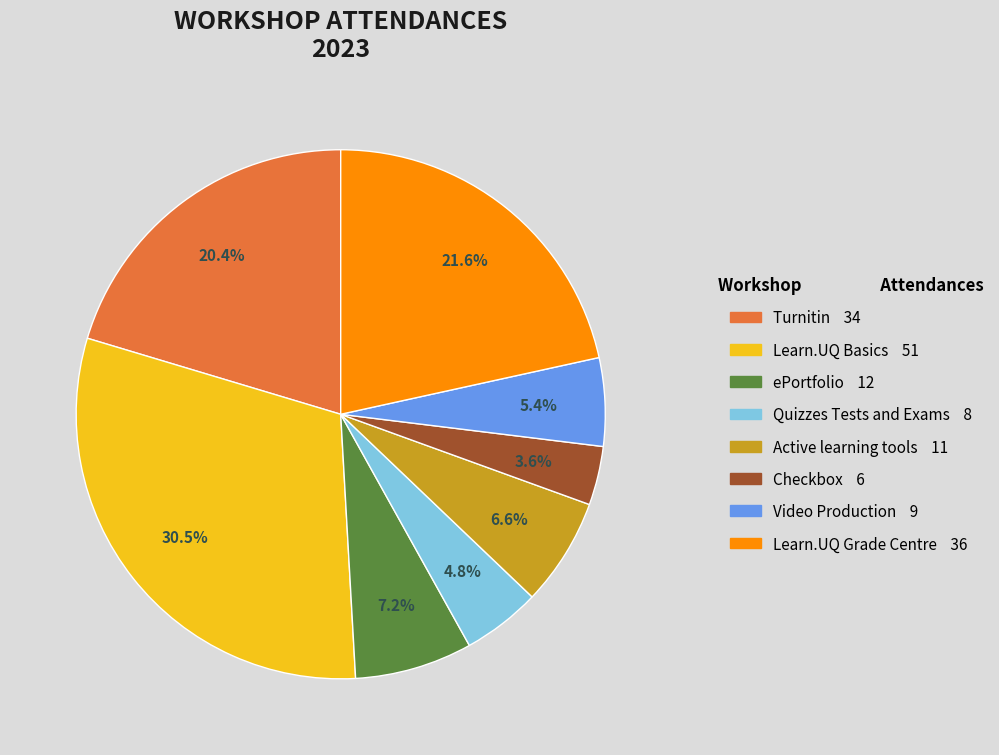

How many slices are in this pie chart?

8